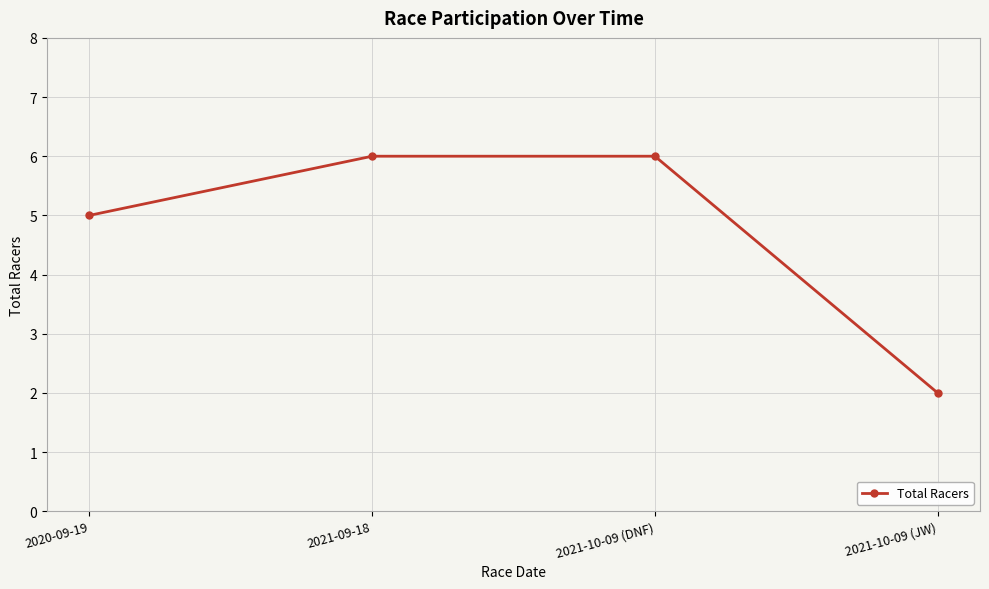

How many lines are shown in the chart?

1